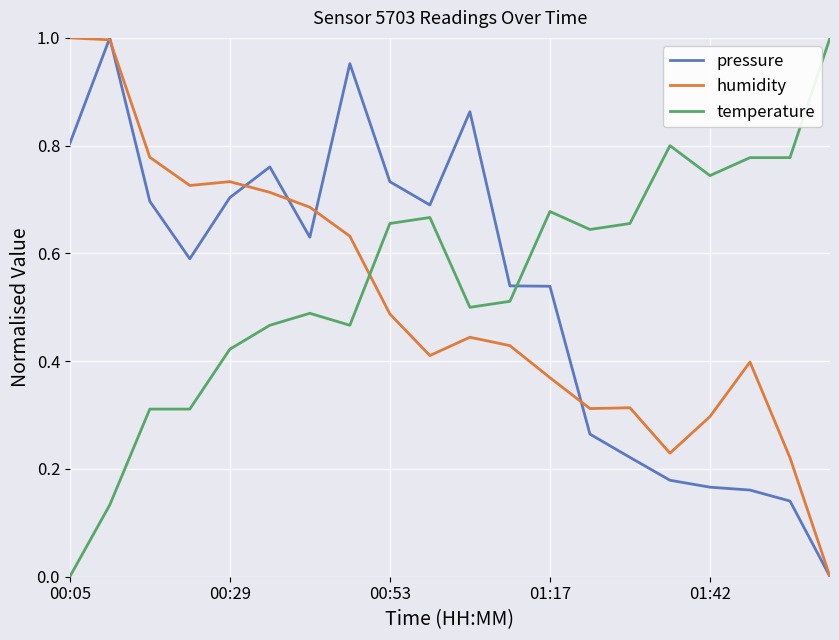

How many times do humidity and temperature cross each other?

1